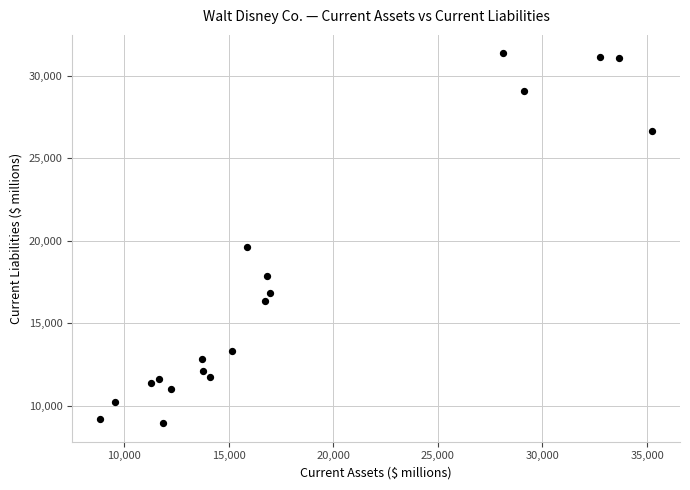

What Y value in the scatter plot is closest to 20137?

19595